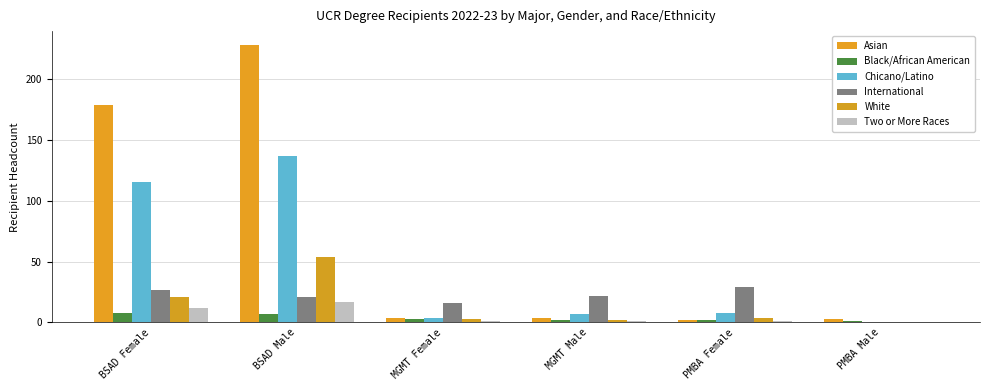

At how many categories does at least one series exceed 202?

1